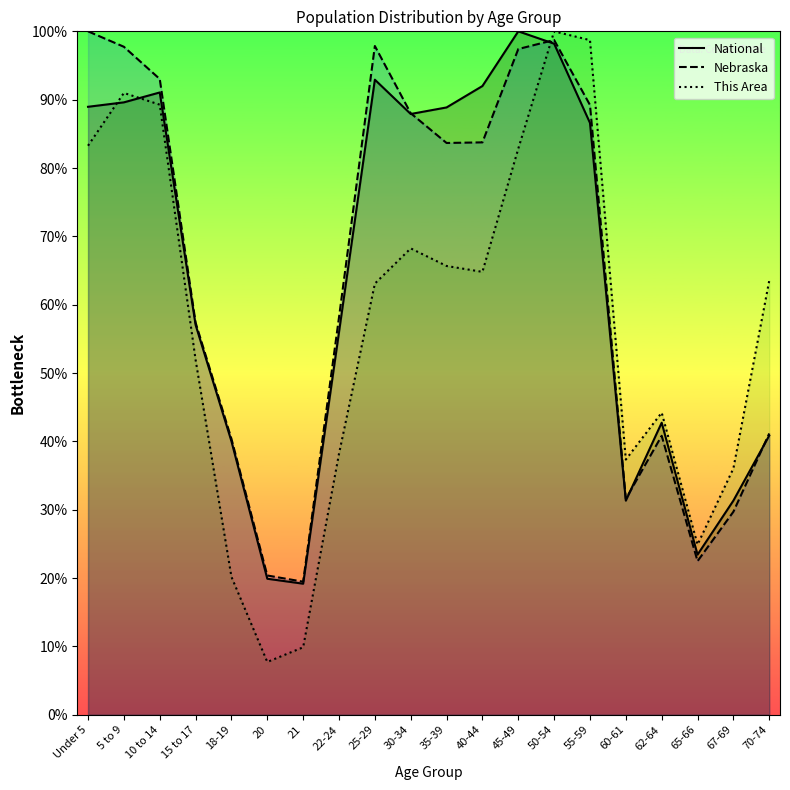

At which category does This Area reach its first local valley?

20